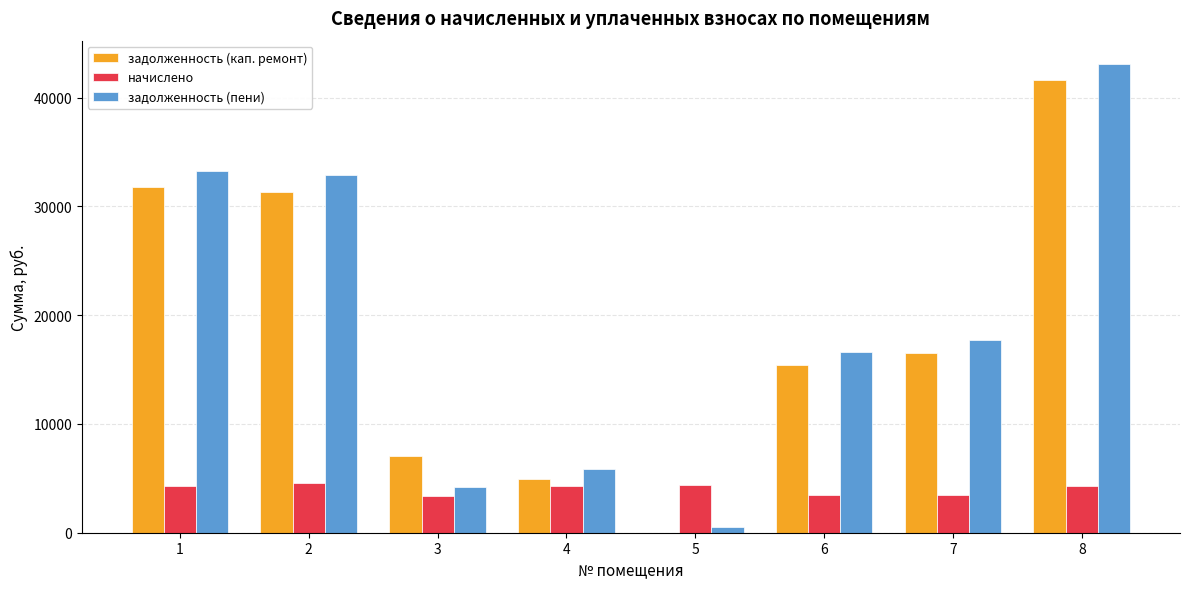

Are the bars horizontal?

No